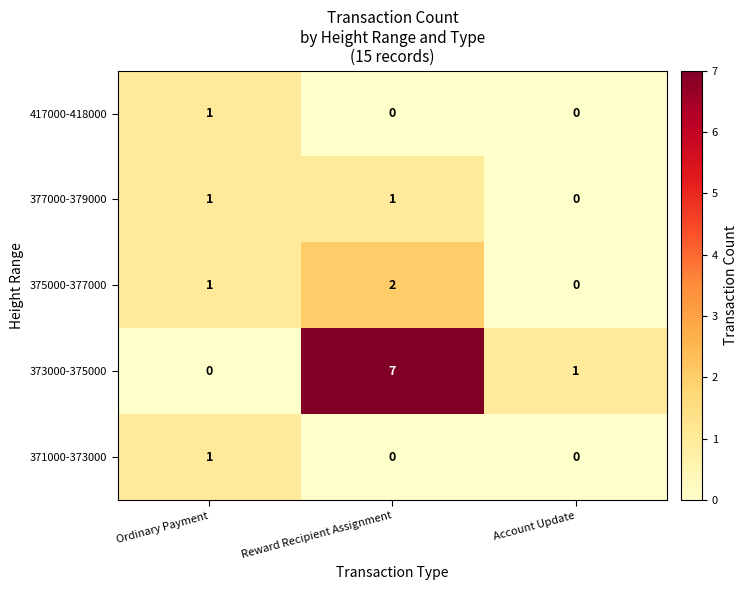

Which series has the largest total across all categories?

373000-375000